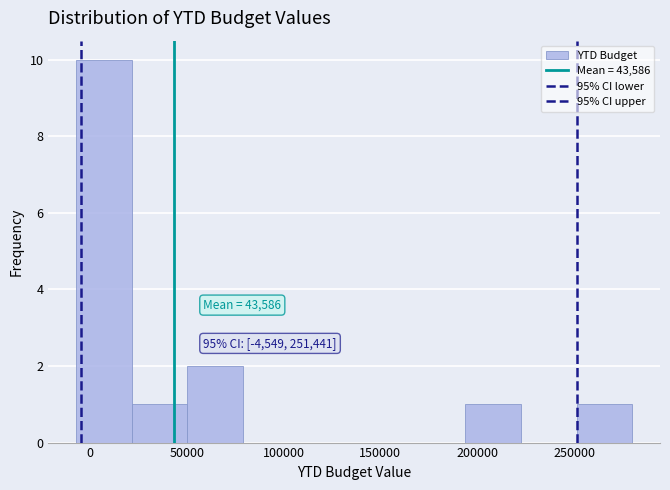

Which range on the x-axis has the tallest bar?

-5000 to 20000